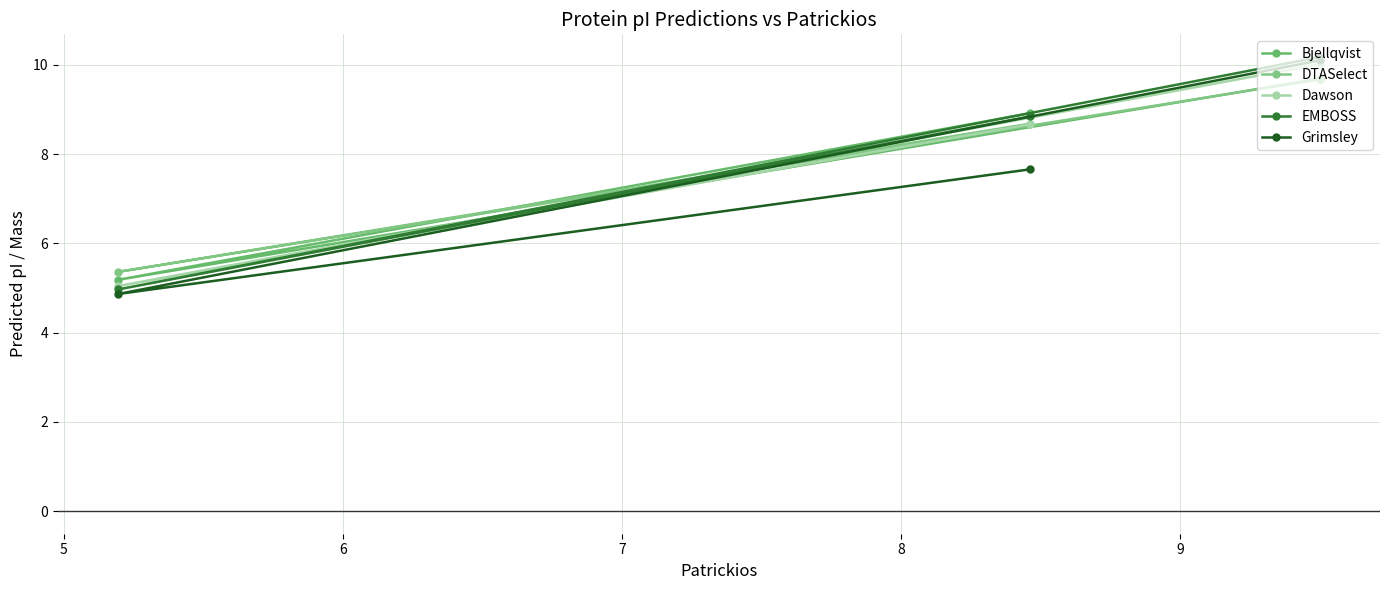

Which series has the widest spread of values?

Grimsley